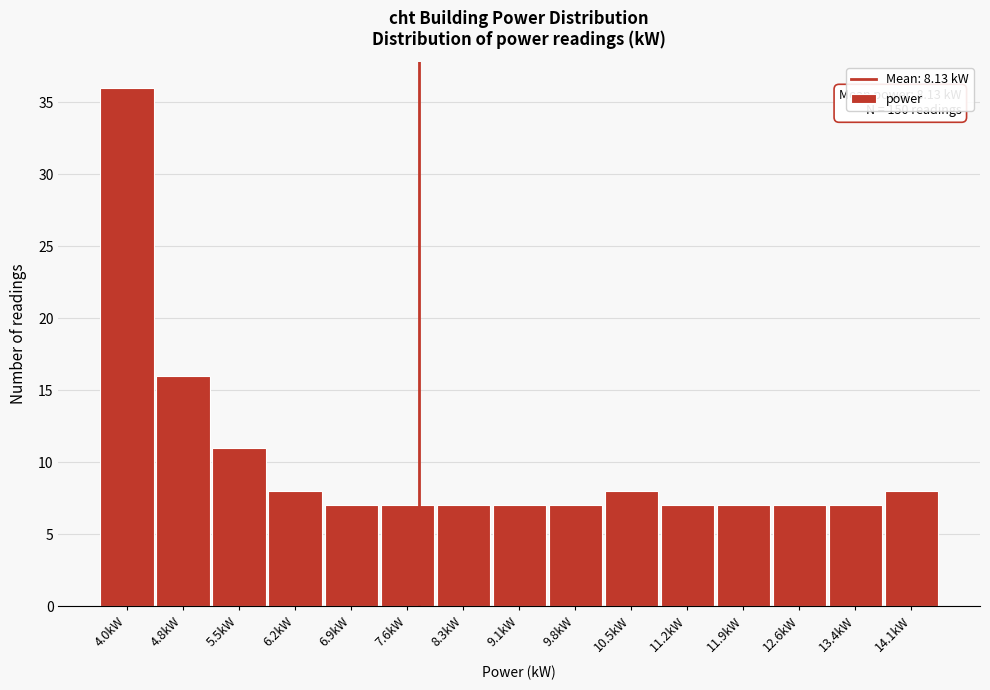

Reading left to right, what are all the values shown in this chart?

36	16	11	8	7	7	7	7	7	8	7	7	7	7	8